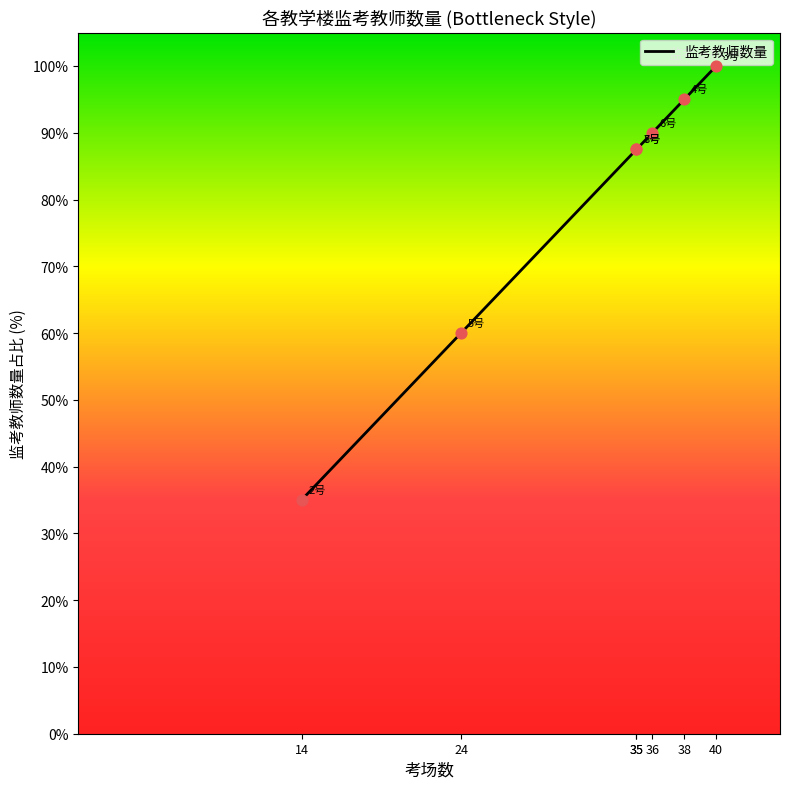

Approximately how many times larger is the value at 36 compared to 38?

0.9